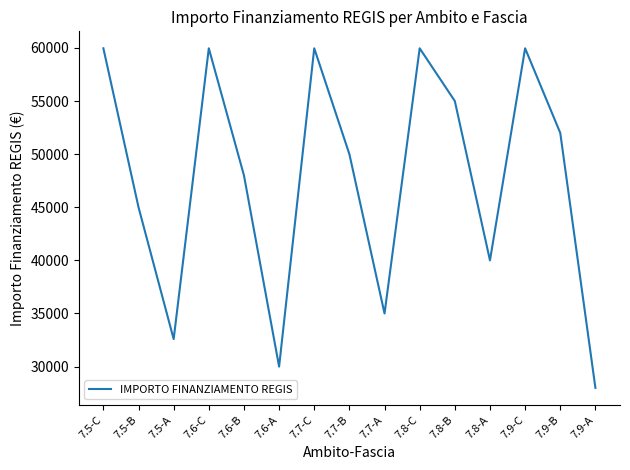

What is the sum of the values at 7.6-B and 7.6-C?

107966